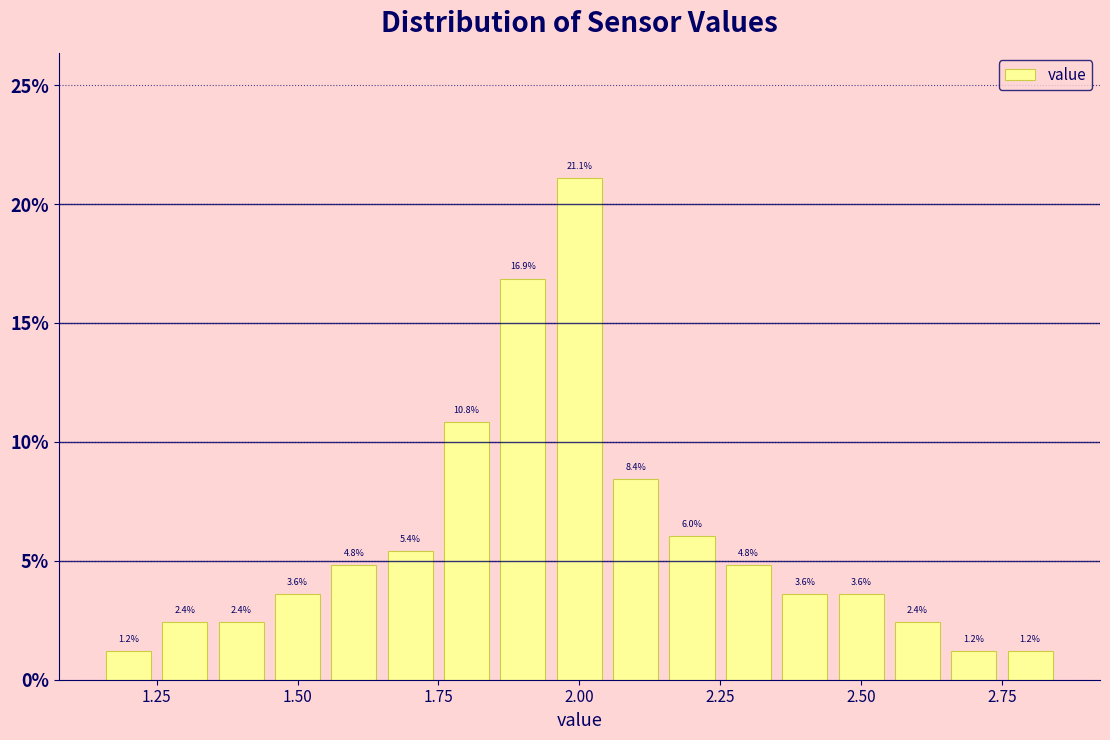

Around what value on the x-axis is the tallest bar? Give the approximate position of its centre, as read against the axis.

2.00